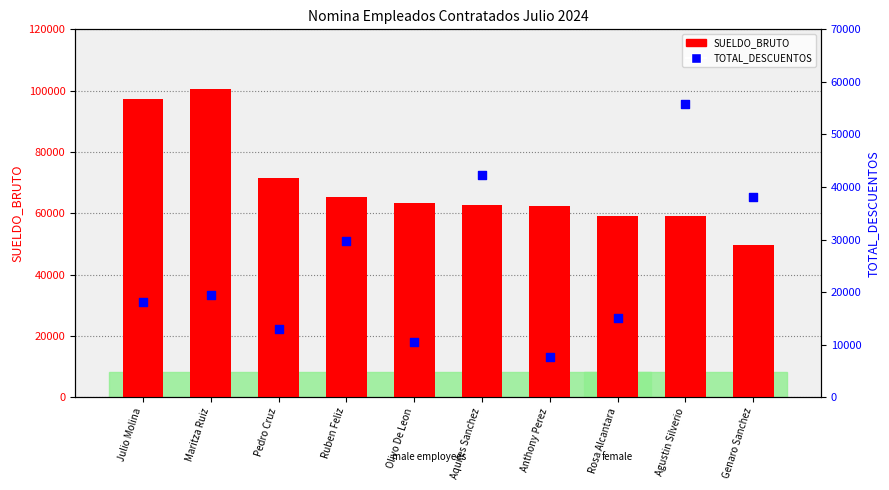

What is the total value across all series at Julio Molina?

115536.0